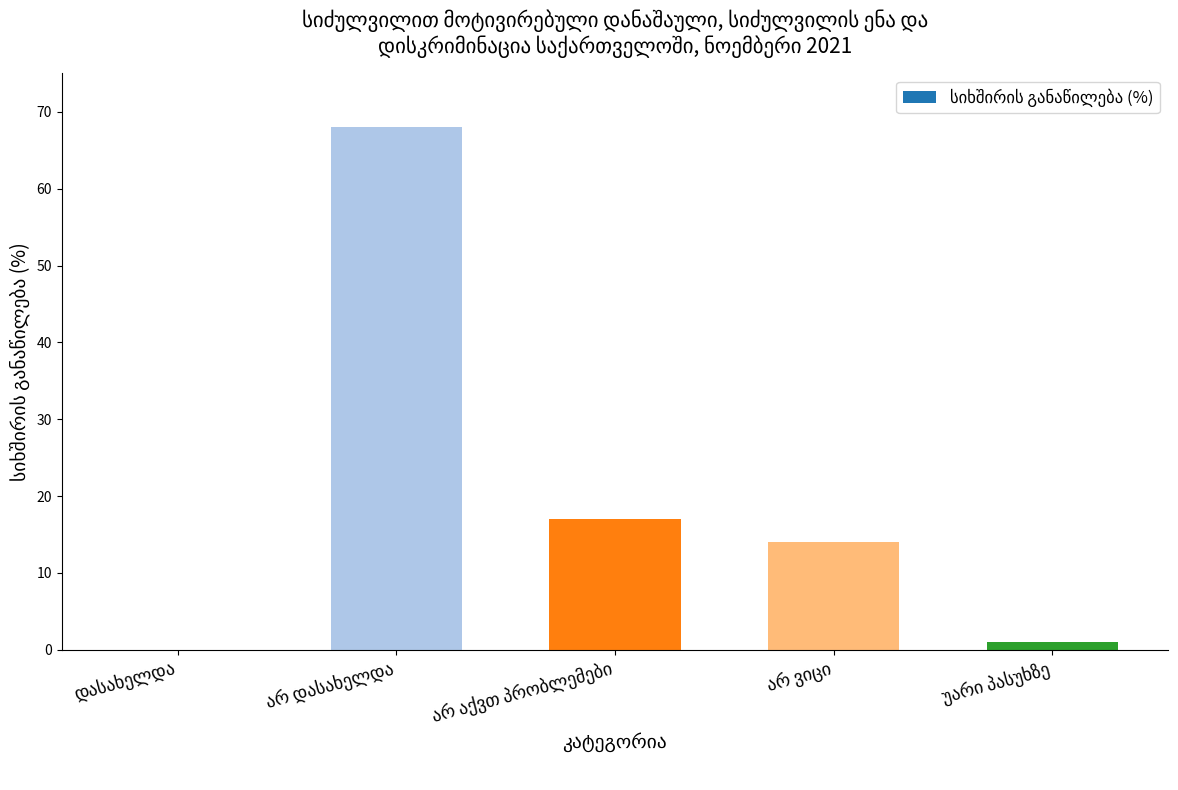

How many distinct data groups are displayed?

1